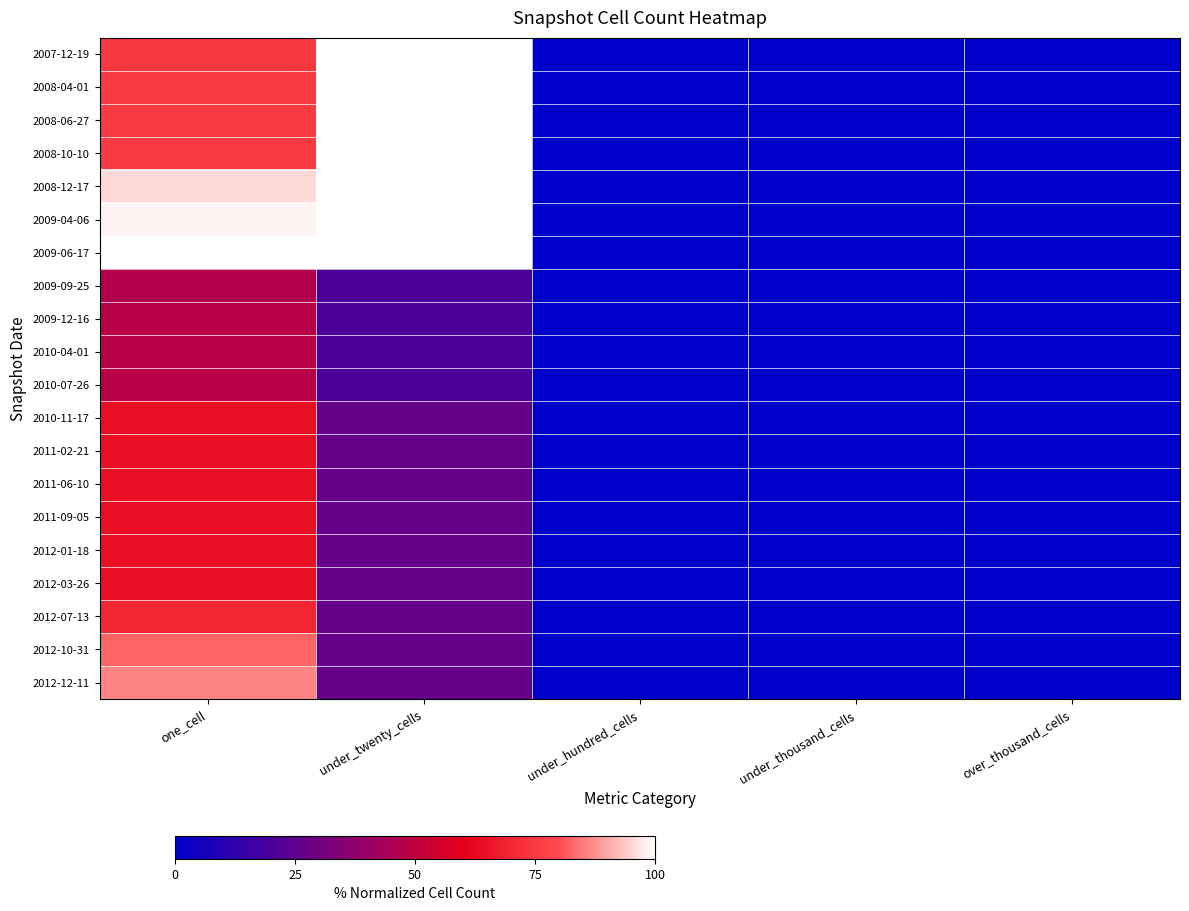

Which category has the highest value across all series?

under_twenty_cells